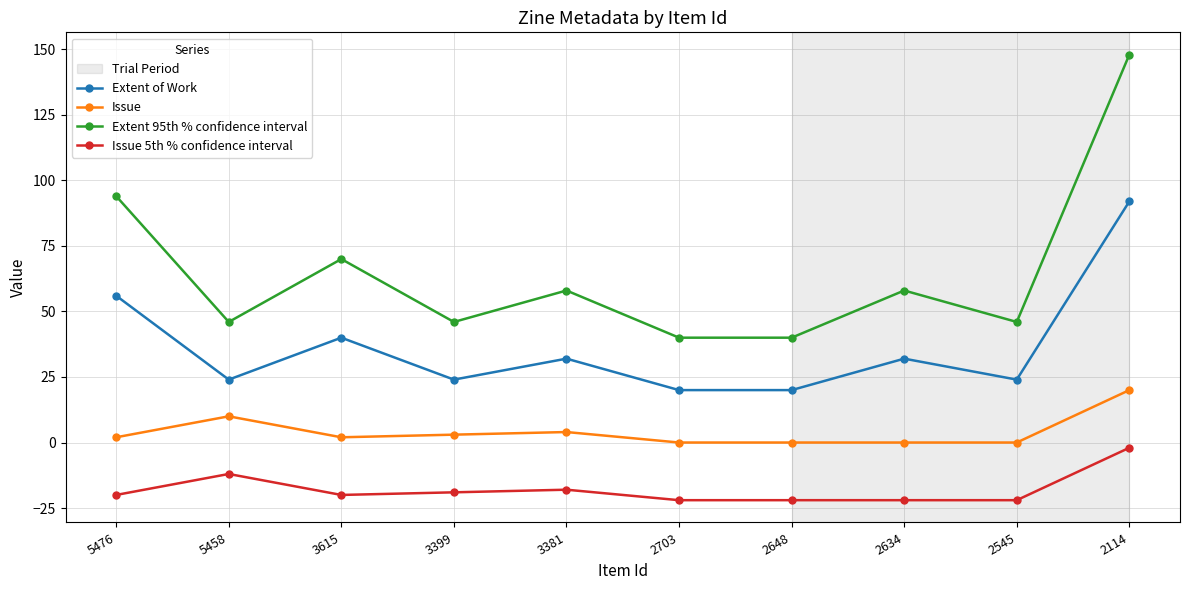

What is the value of the Issue point at the 3rd from the left?

2